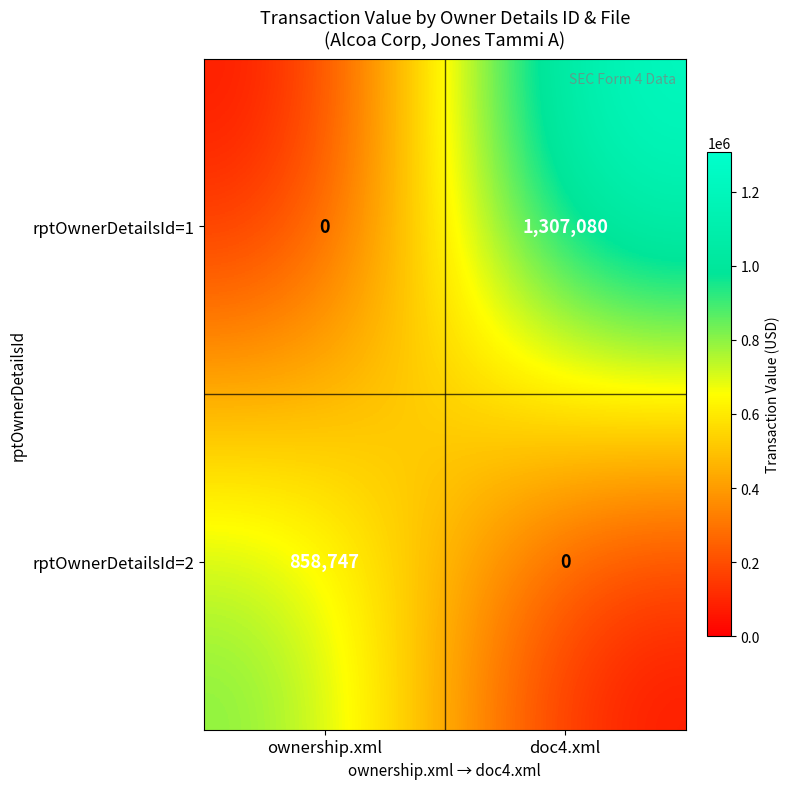

The value of rptOwnerDetailsId=2 at doc4.xml is 0. True or false?

True